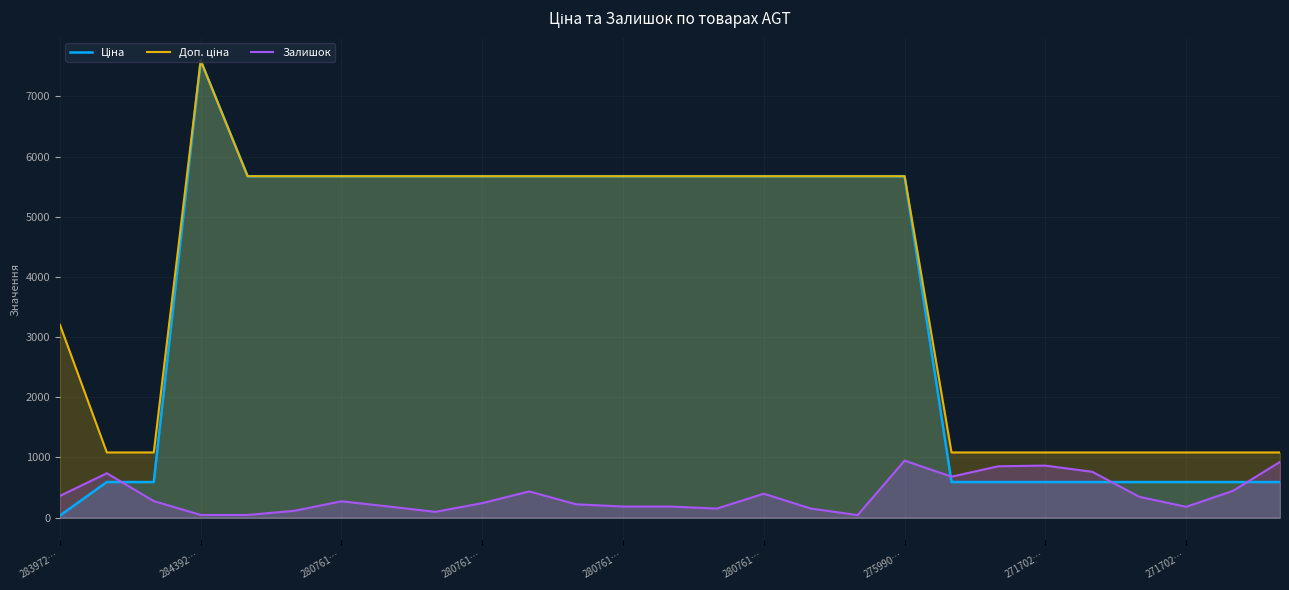

How many lines are shown in the chart?

3